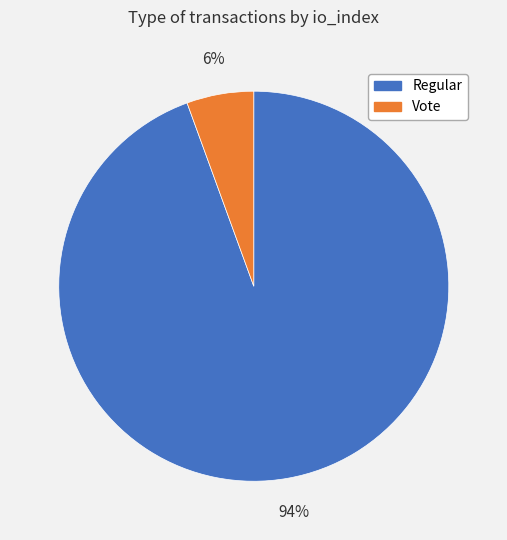

Which category has the biggest portion of the pie?

Regular